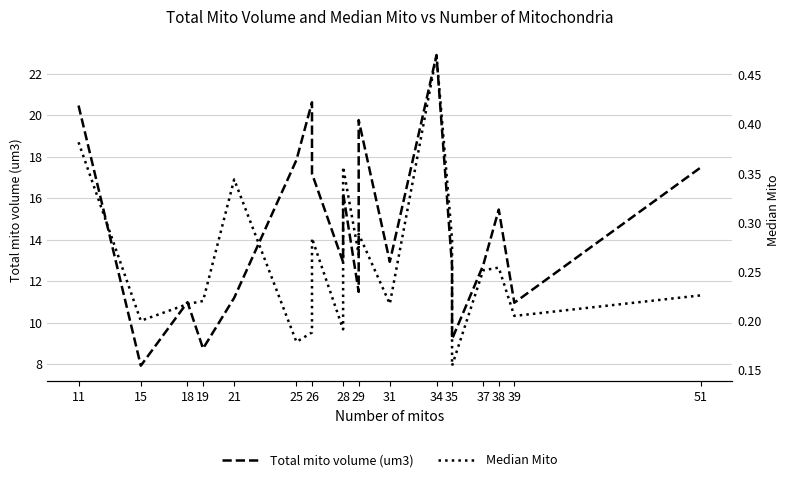

What is the minimum value for Total mito volume (um3)?

7.9